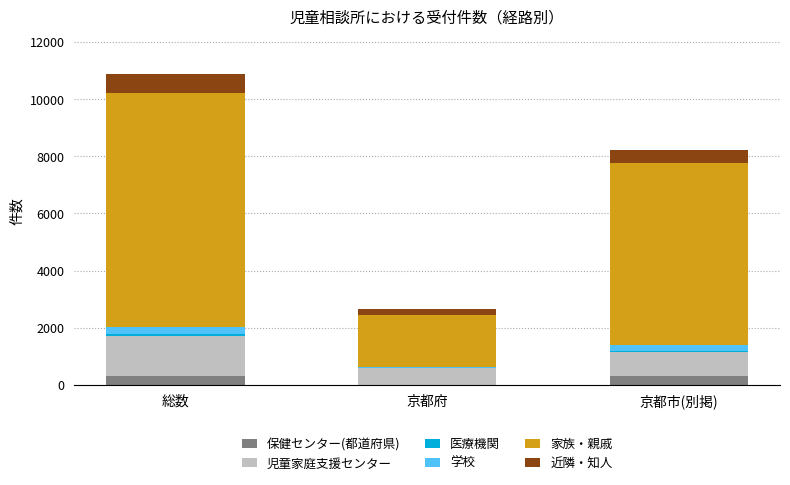

At which category is the sum across all series the highest?

総数